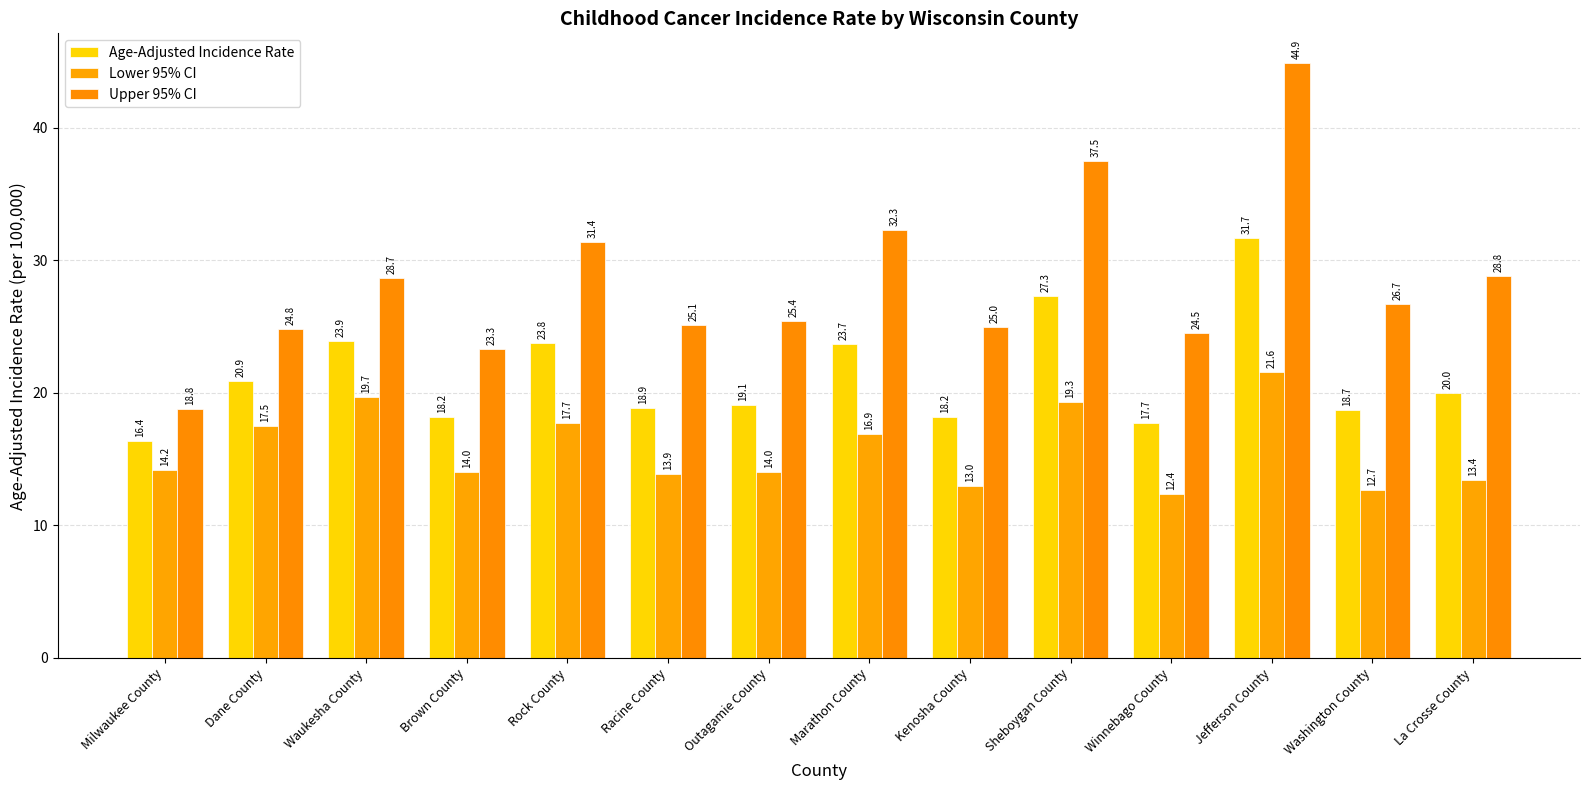

True or false: Lower 95% CI has a value of 14.2 at Milwaukee County.

True